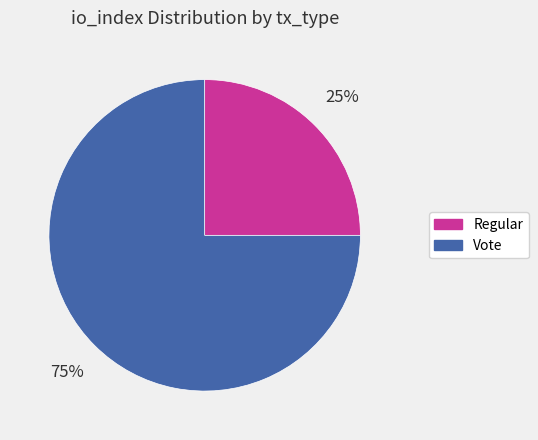

Is the sum of Regular and Vote greater than half?

Yes